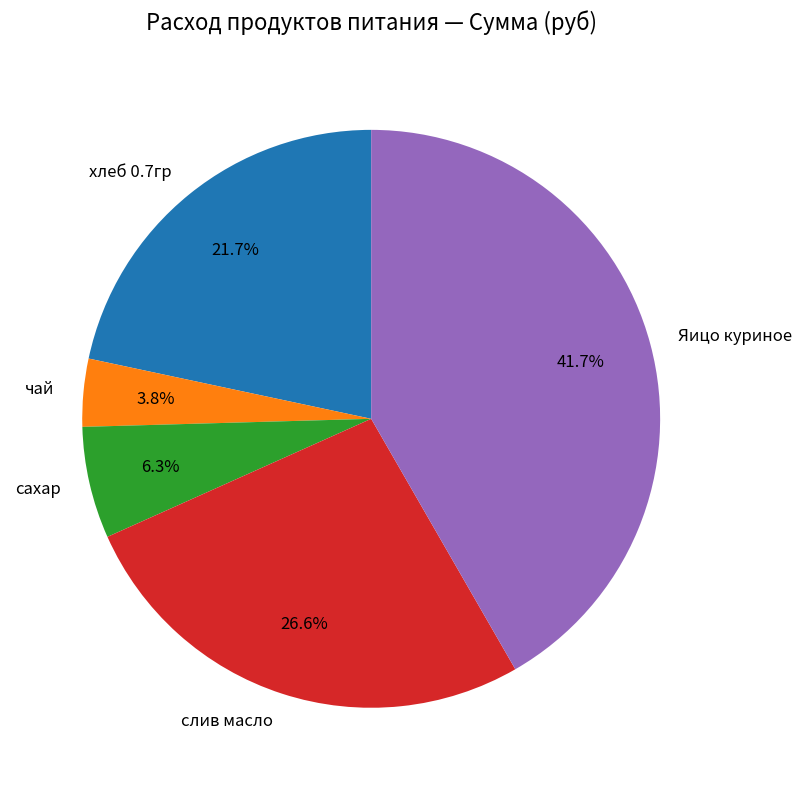

How much of the chart is everything except сахар?

93.7%